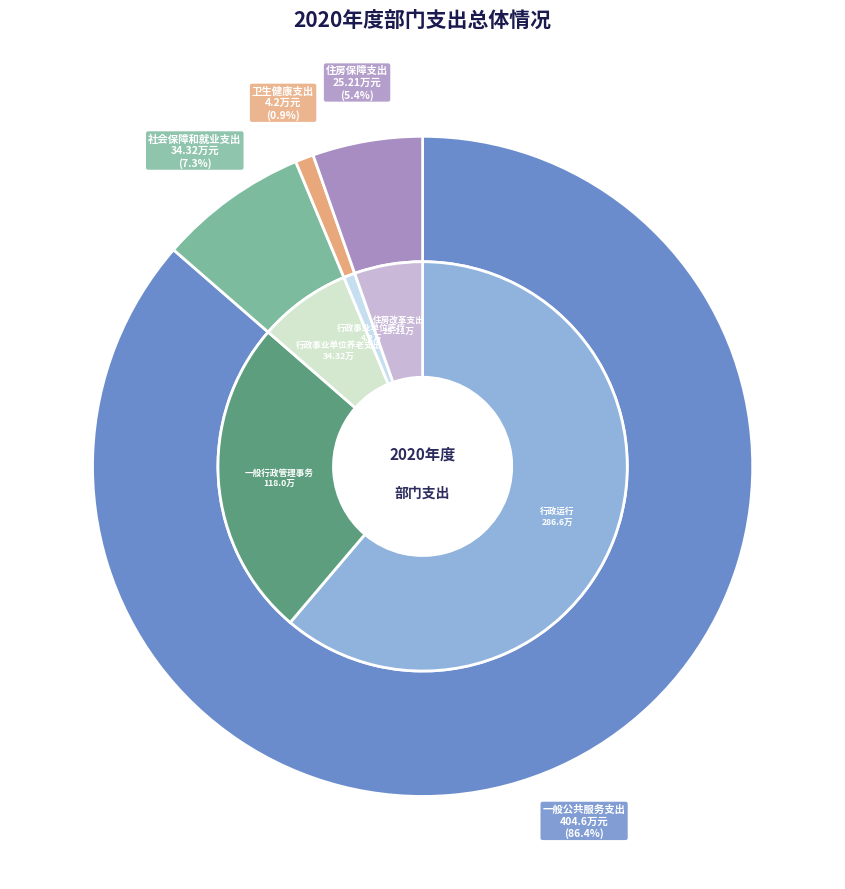

Rank the categories by value from highest to lowest.

一般公共服务支出, 社会保障和就业支出, 住房保障支出, 卫生健康支出